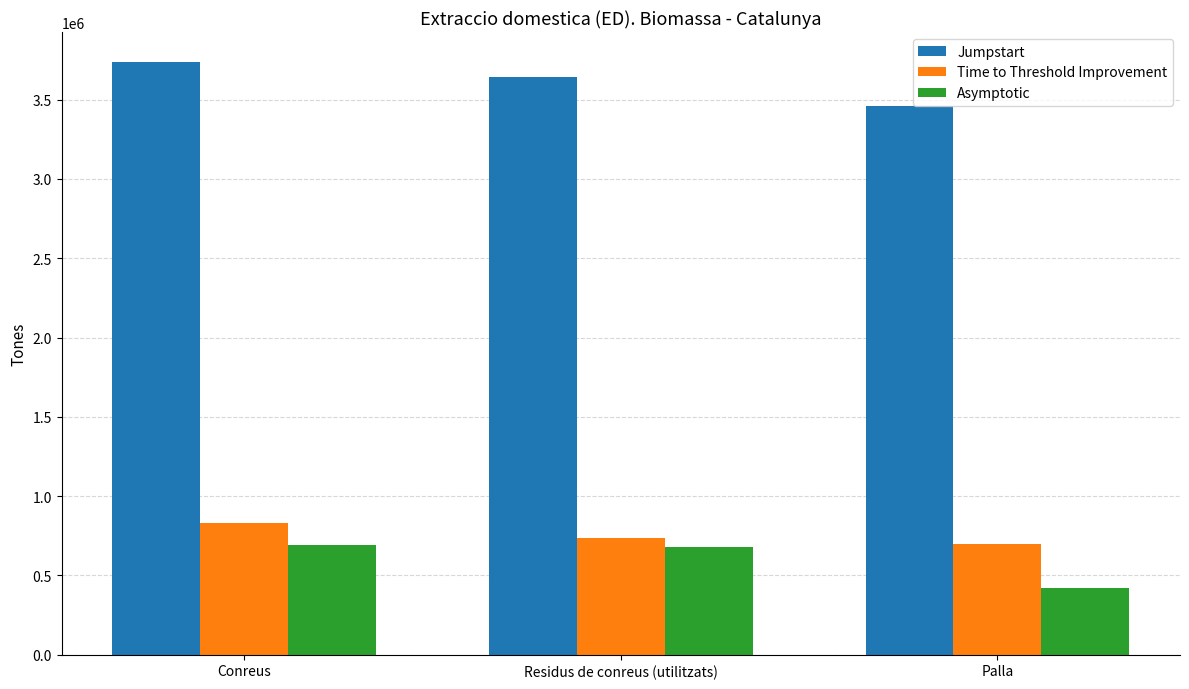

True or false: Asymptotic has a value of 678665 at Residus de conreus (utilitzats).

True